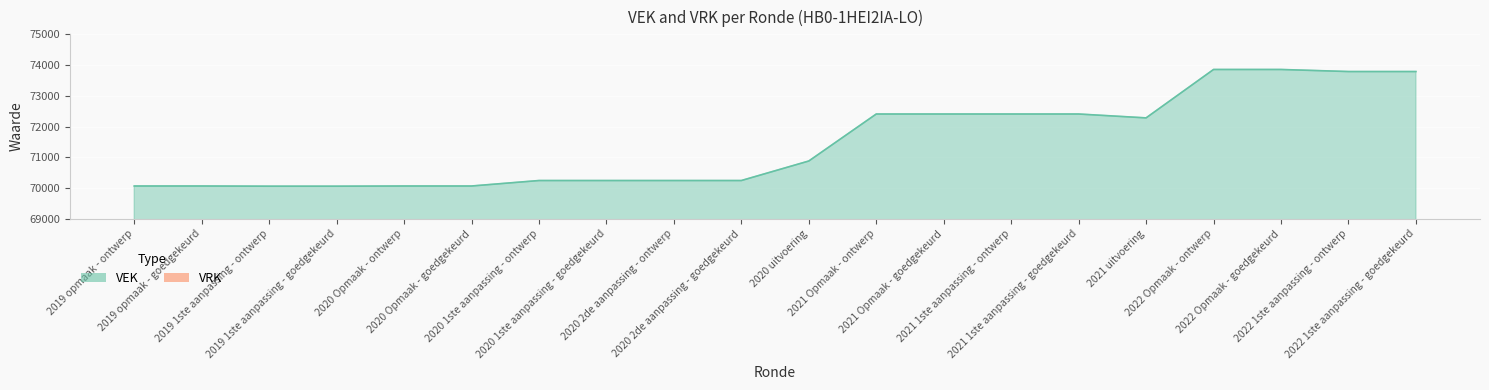

How many data points are less than 70881?

10